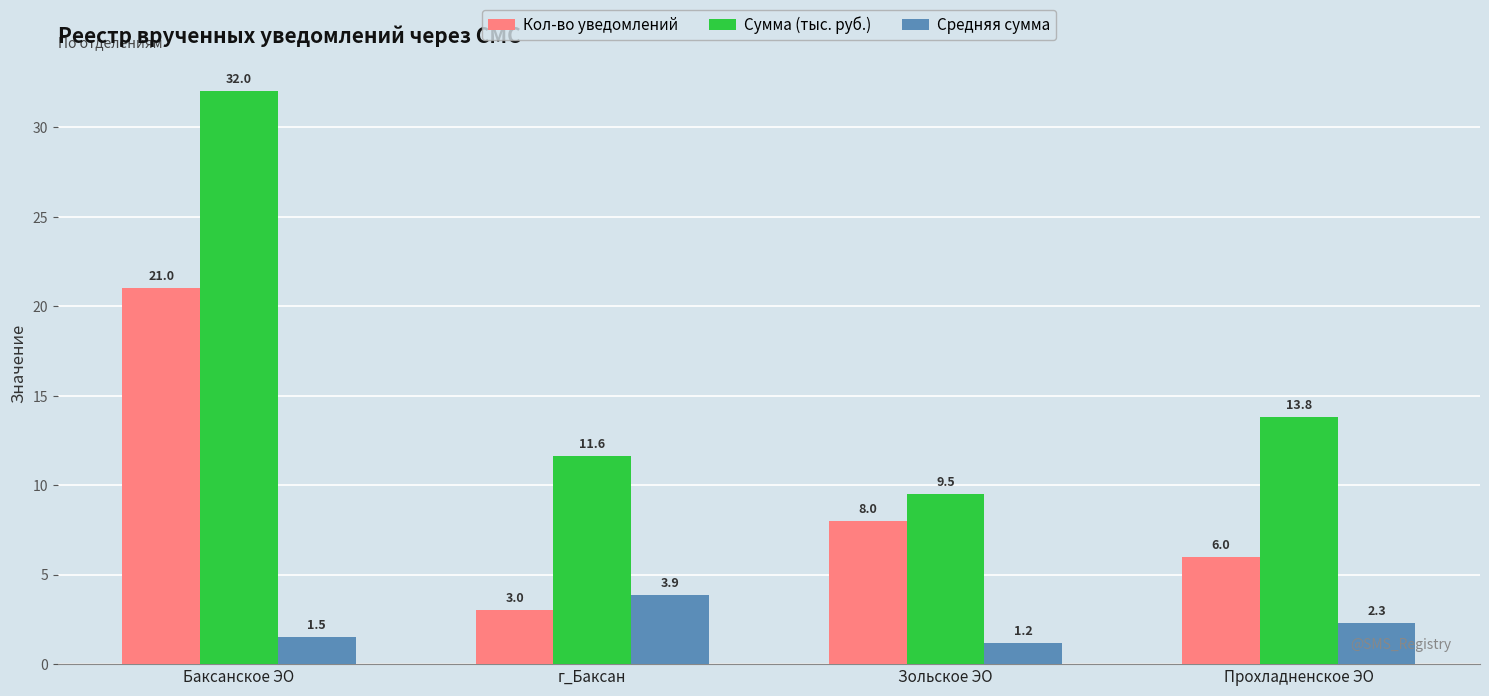

At how many categories does at least one series exceed 7?

4